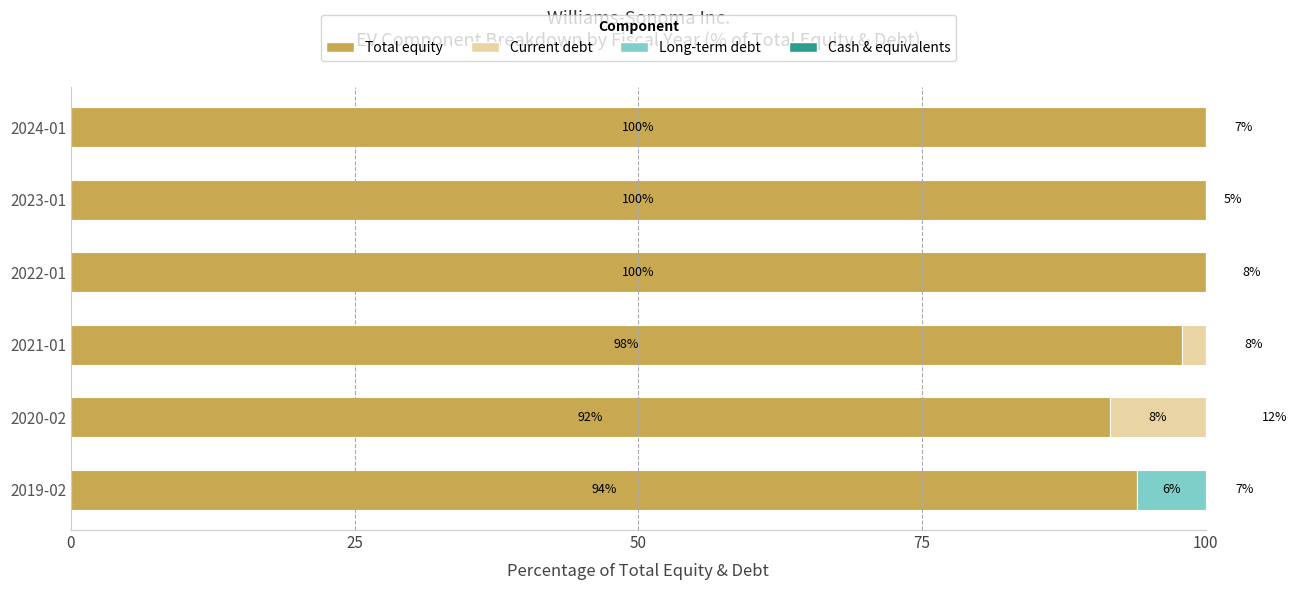

What position from the left is 2023-01?

5